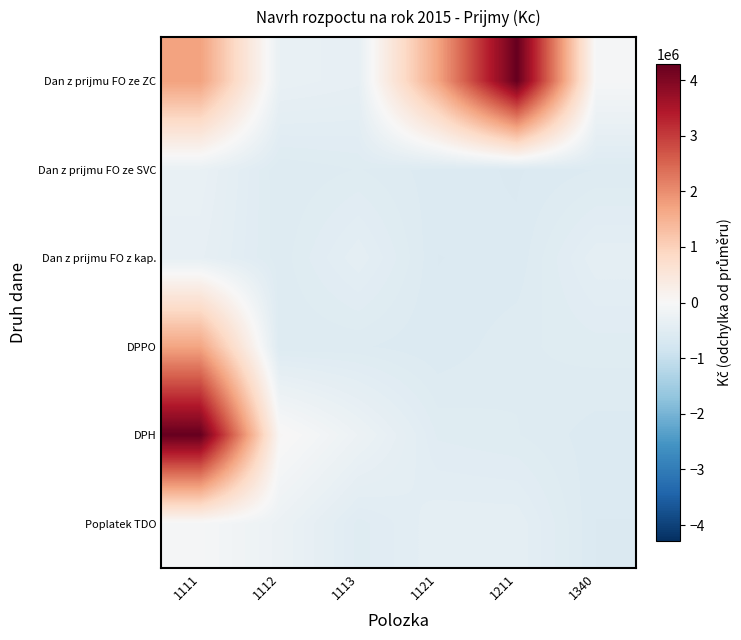

At which category is the sum across all series the highest?

1111